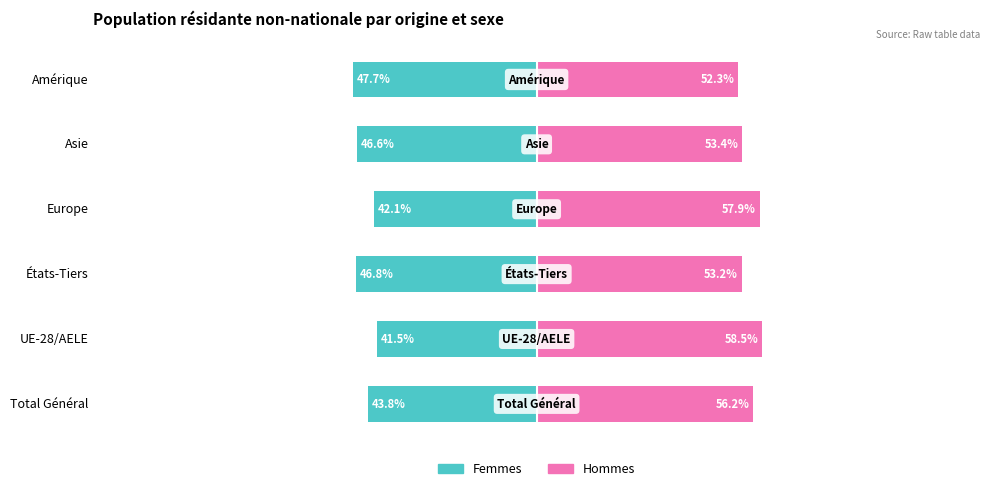

At UE-28/AELE, list the series in order from largest to smallest.

Hommes, Femmes